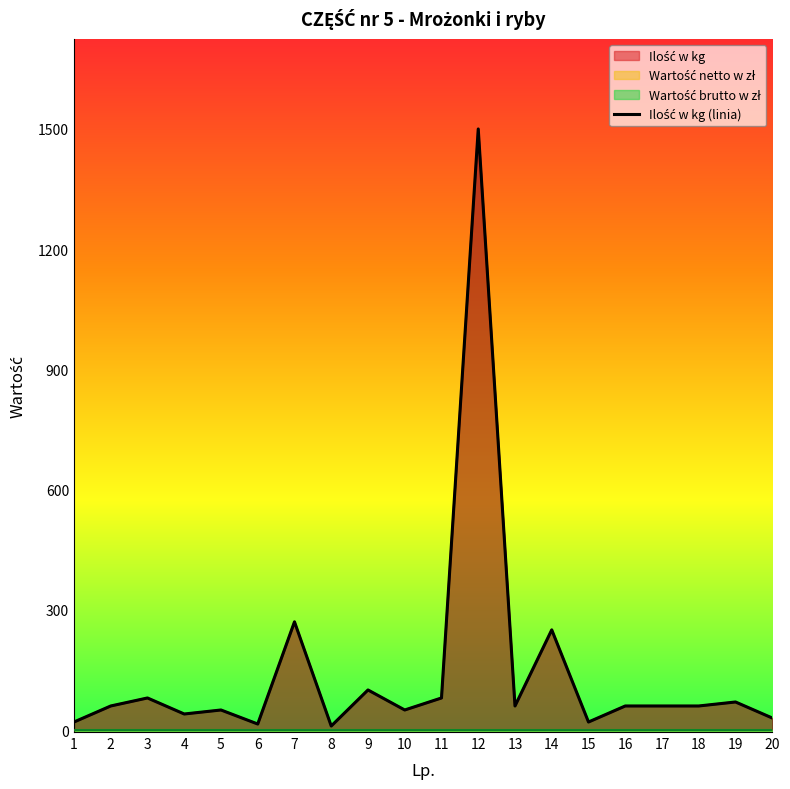

List the labels in order of value, smallest first.

8, 6, 1, 15, 20, 4, 5, 10, 2, 13, 16, 17, 18, 19, 3, 11, 9, 14, 7, 12